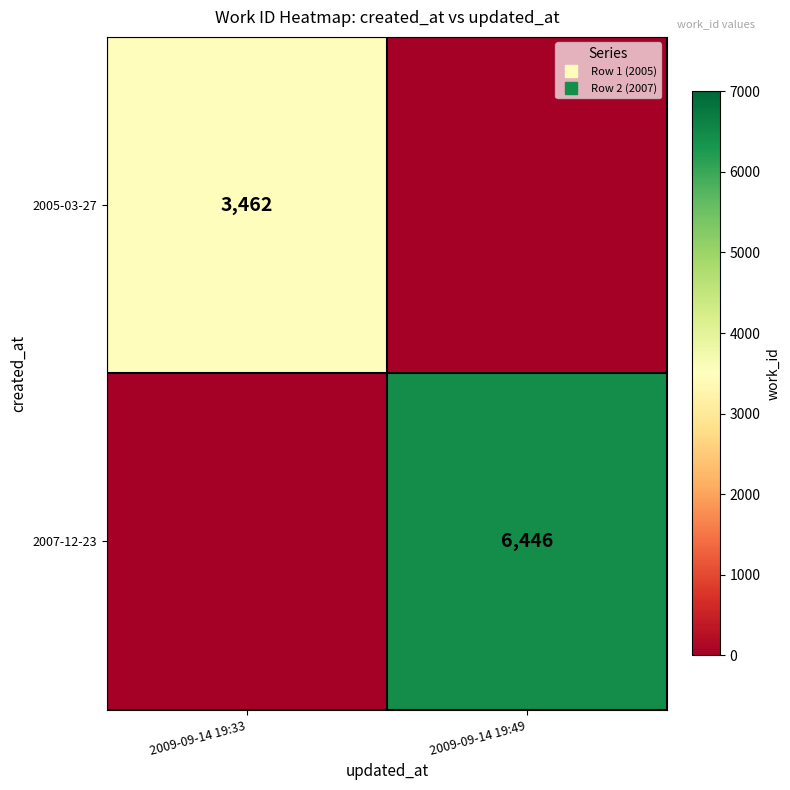

What is the approximate value of 2005-03-27 at 2009-09-14 19:33?

3462